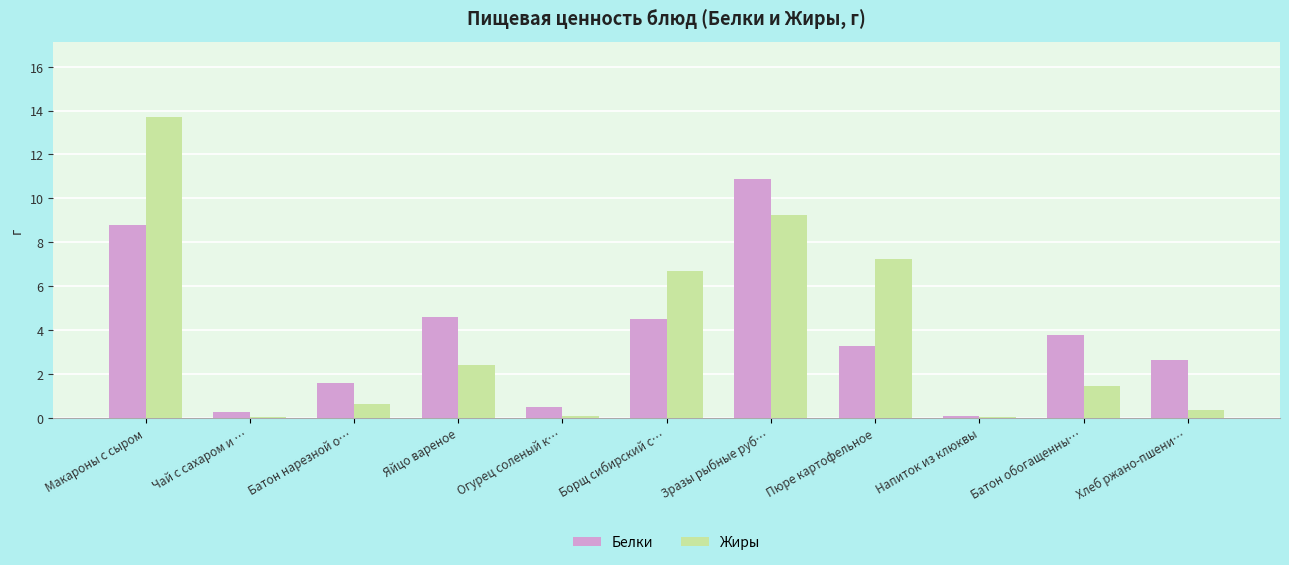

How many data points does each series have?

11